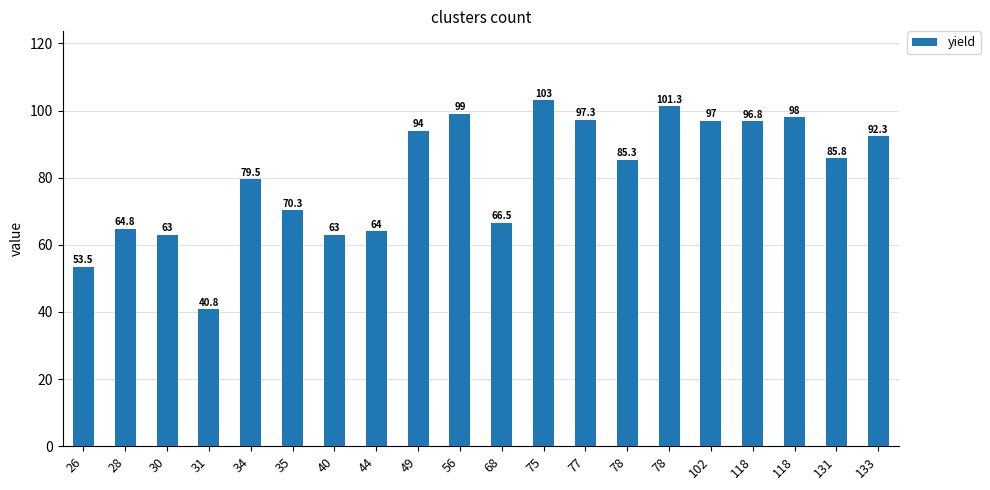

Is it true that the value at 131 is 150.2?

False